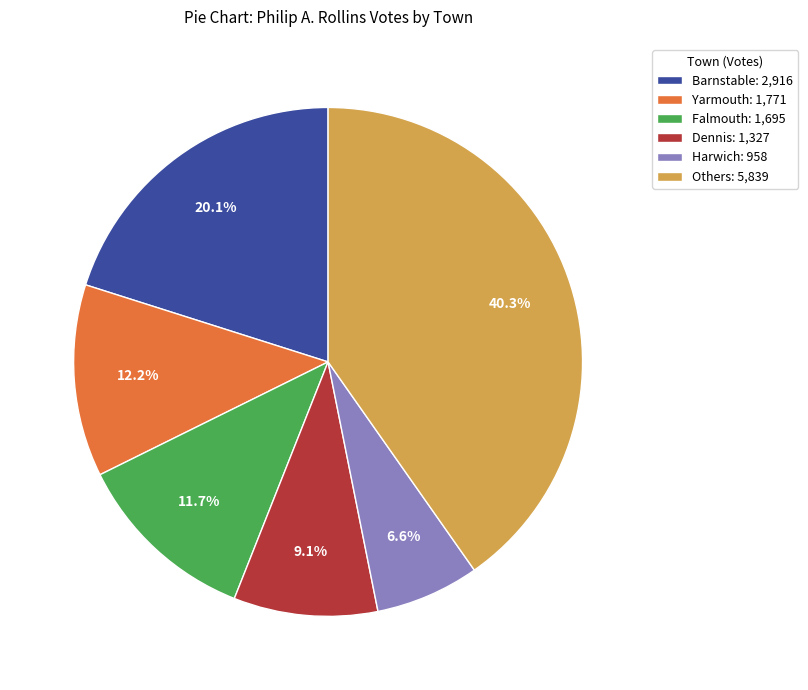

What is the ratio of the value at Dennis: 1,327 to the value at Falmouth: 1,695?

0.8